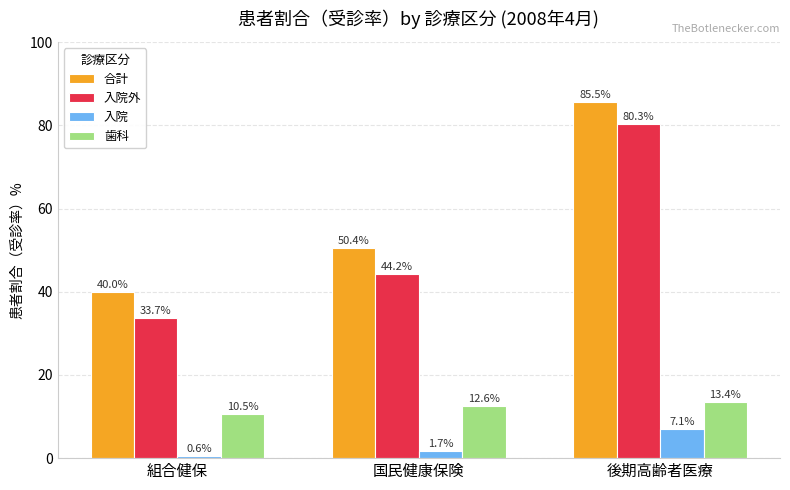

What is the average value of the 入院 series?

3.1